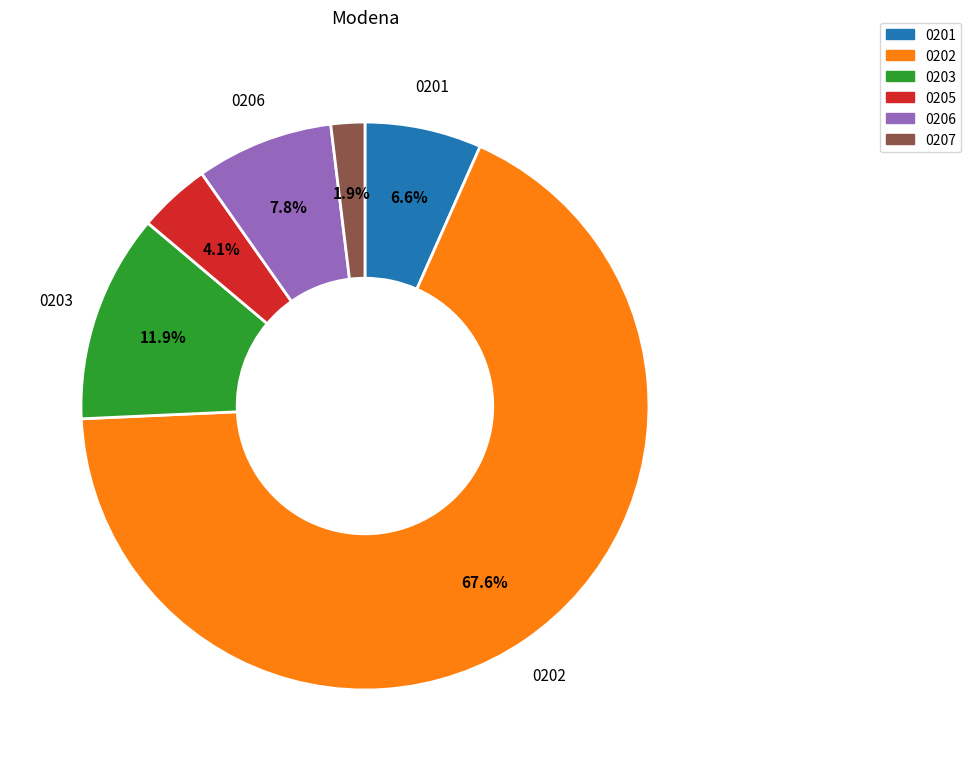

How many slices are in this pie chart?

6